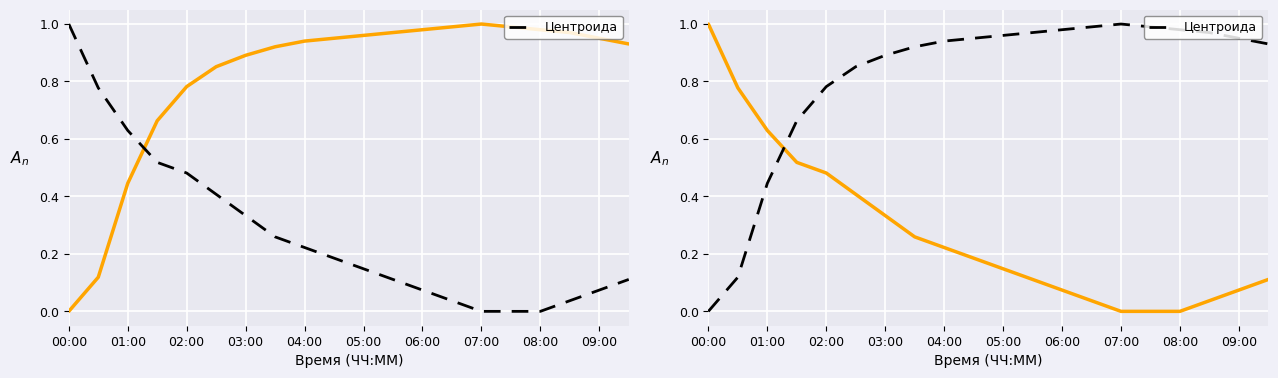

How many interior local peaks (higher than both neighbors) does the data have?

1